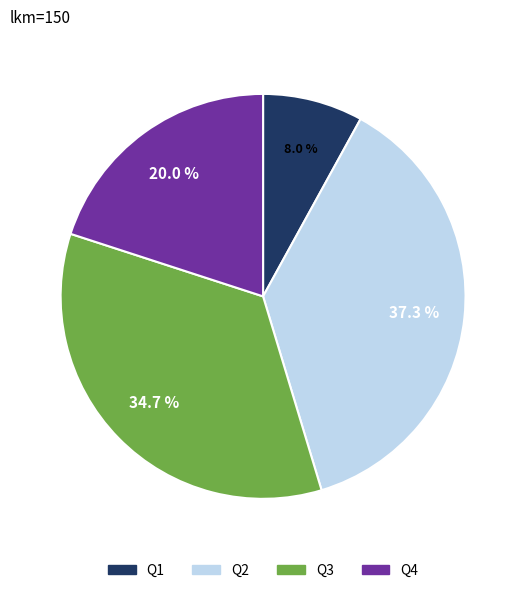

Is it true that Q1 is 8% of the pie?

True